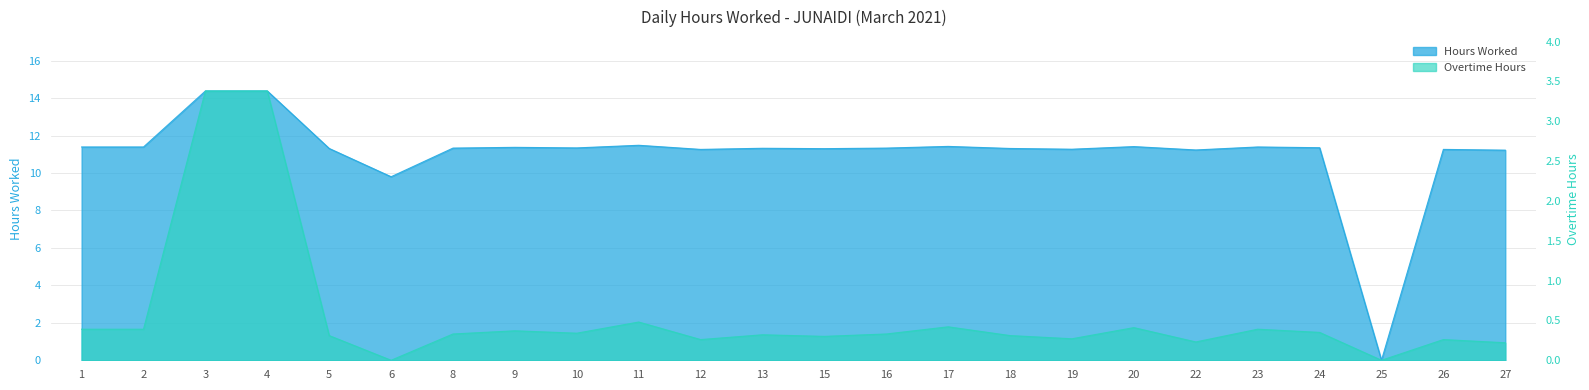

True or false: Hours Worked and Overtime Indicator cross at least once.

False